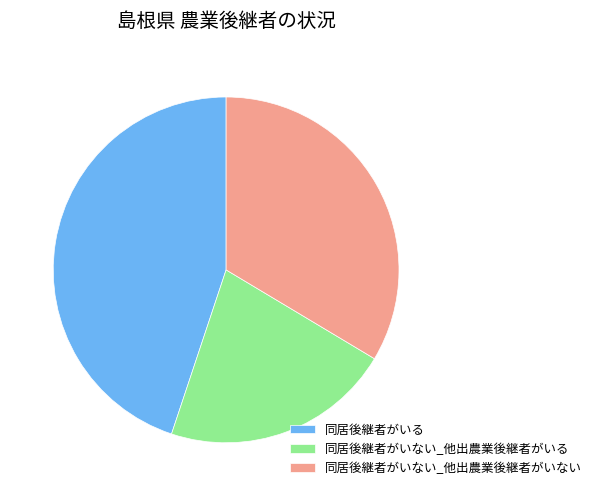

True or false: 同居後継者がいない_他出農業後継者がいる accounts for 22% of the total.

True